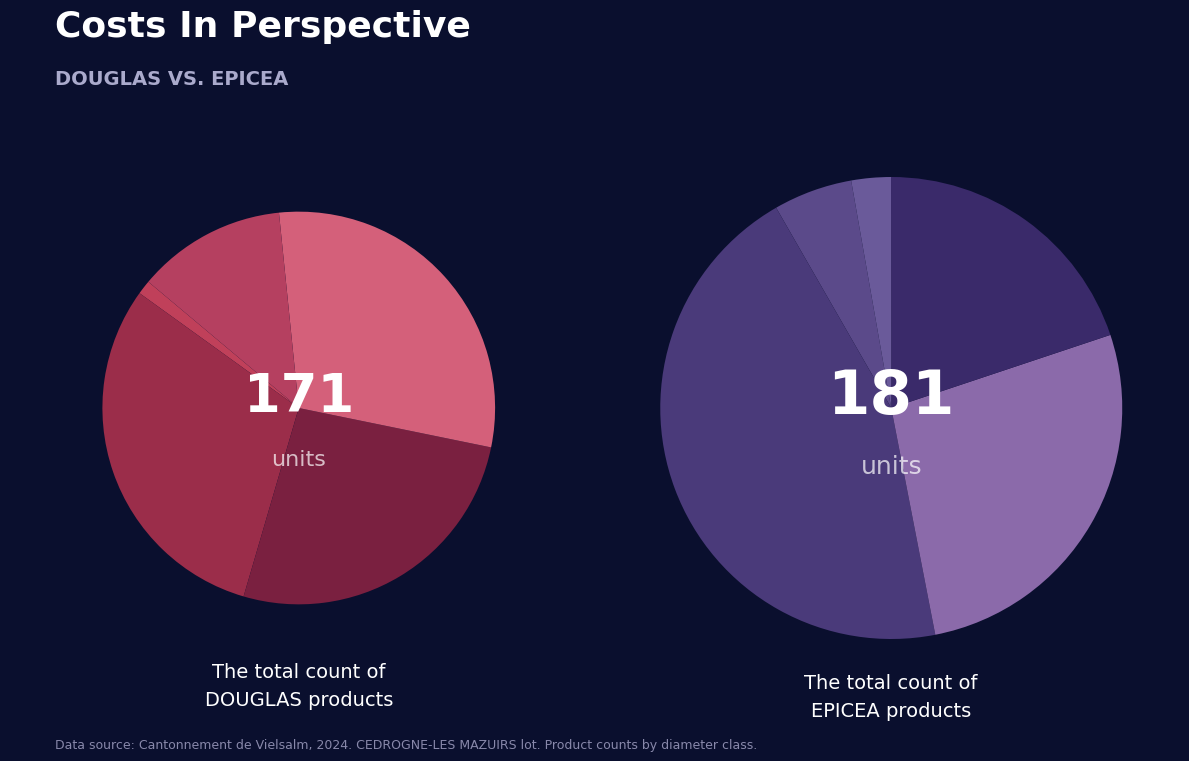

What percentage is the 3 slice, to the nearest percent?

20%